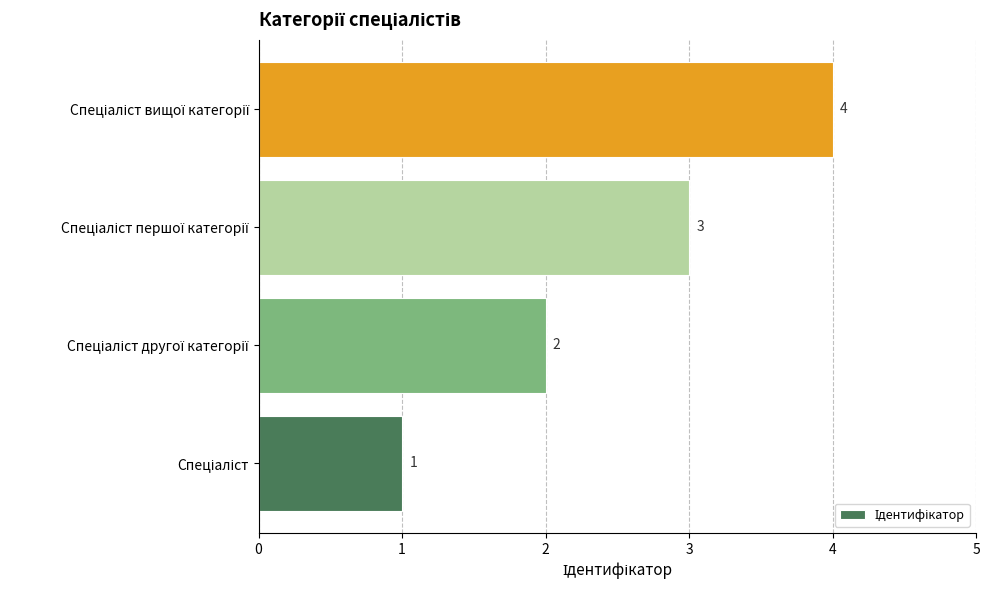

Count the values in the range 2 to 4.

3